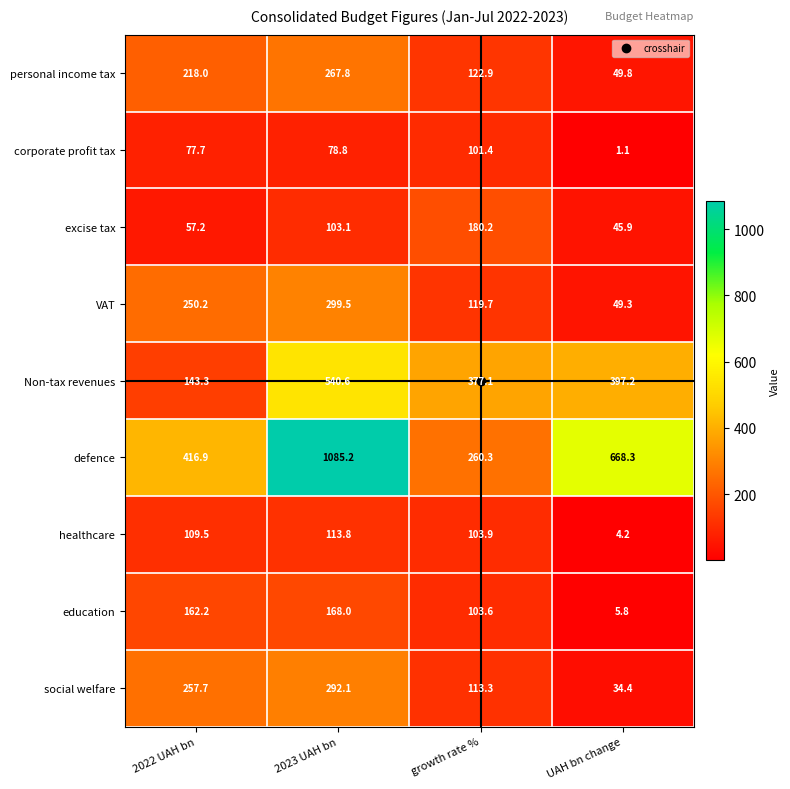

Between 2022 UAH bn and UAH bn change, which series saw the biggest shift?

Non-tax revenues